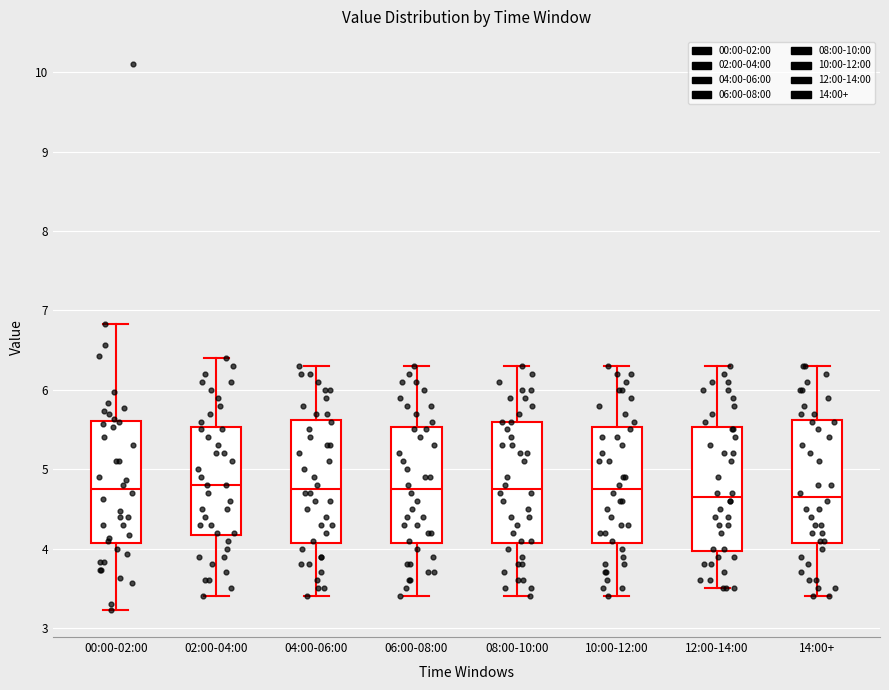

Where does the upper whisker of the box for 14:00+ end on the y-axis? The values are not printed on the chart, so give them approximately, as read against the axis.

6.3